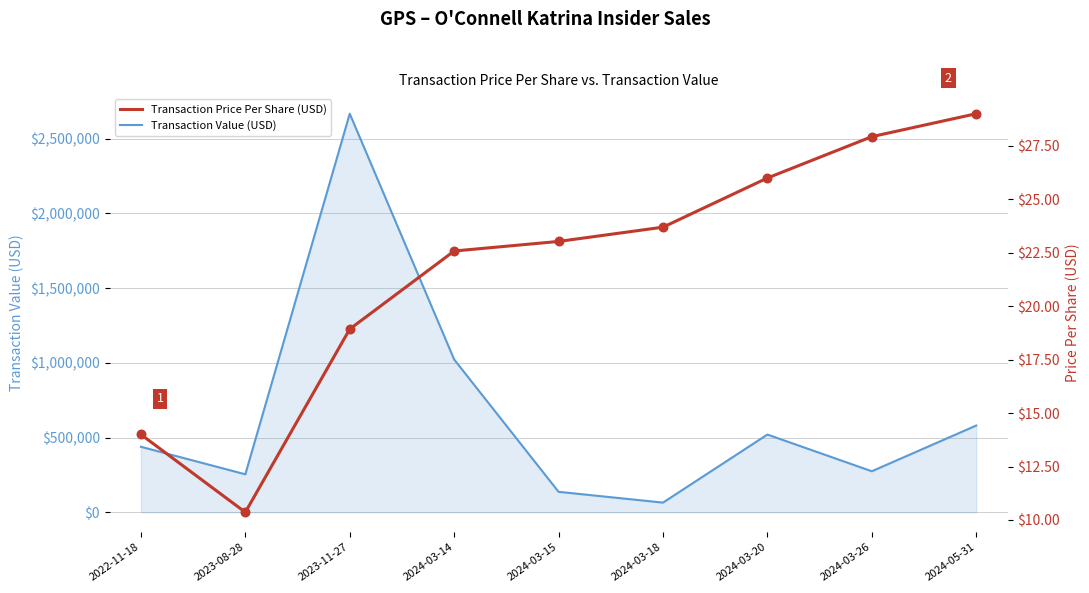

At which category is the sum across all series the highest?

2023-11-27